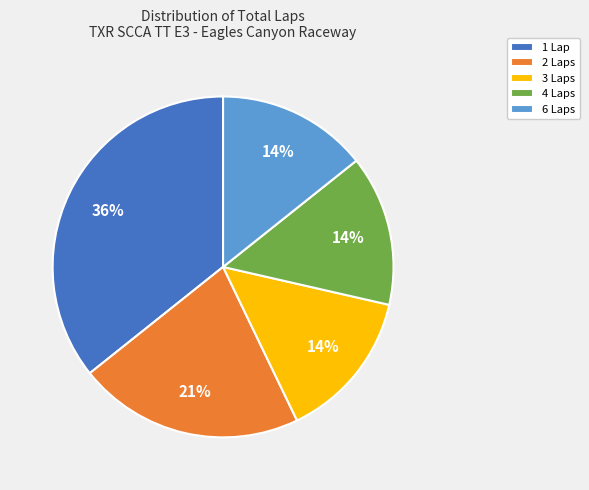

Does 4 Laps represent more than half of the total?

No